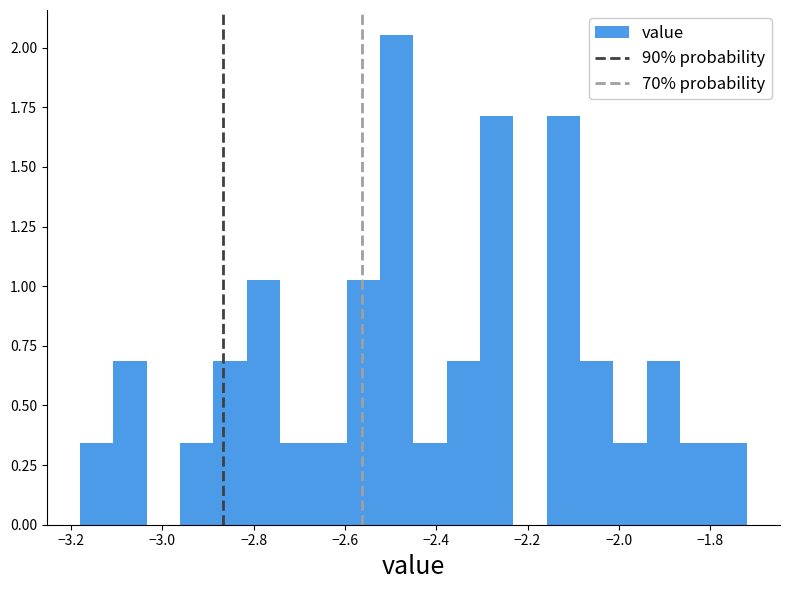

Around what value on the x-axis is the tallest bar? Give the approximate position of its centre, as read against the axis.

-2.48